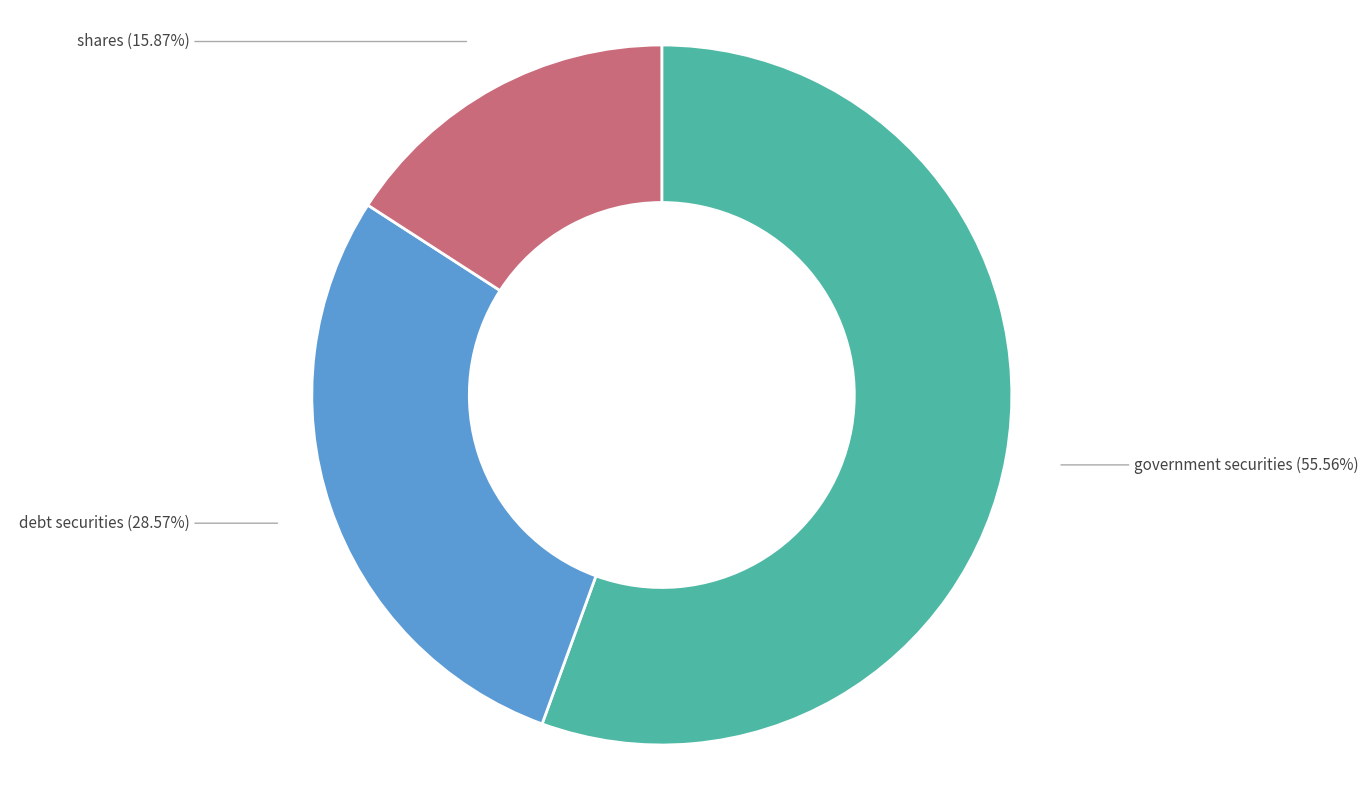

What is the largest slice in the pie chart?

government securities